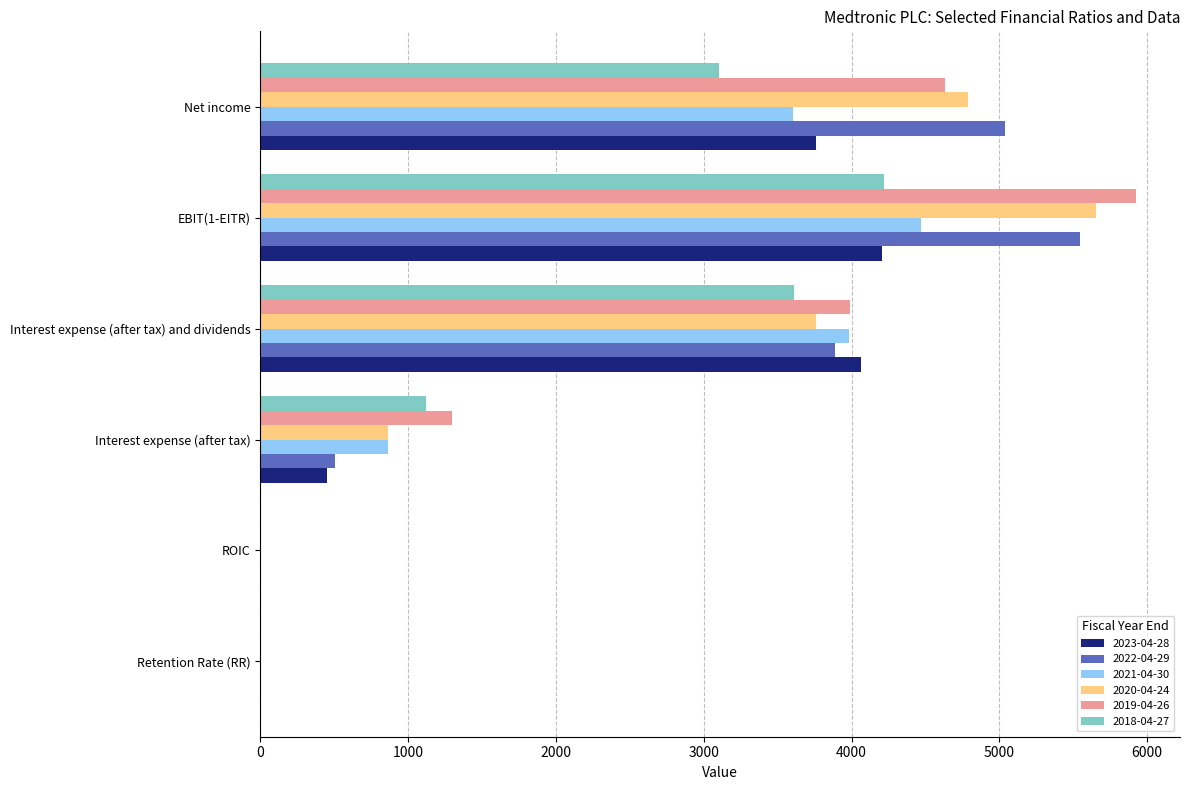

Which label corresponds to the largest value in the chart?

EBIT(1-EITR)